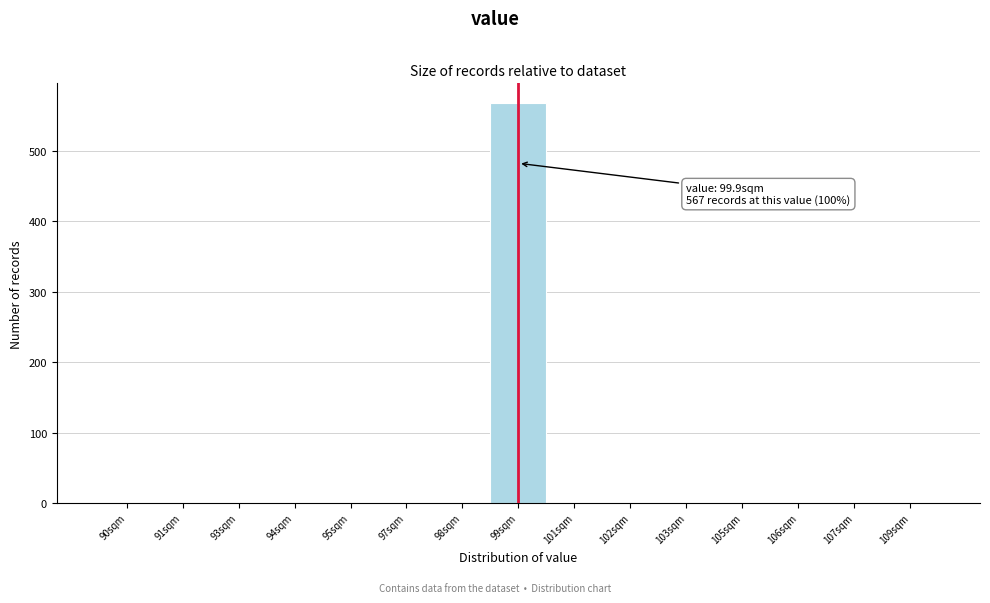

Reading left to right, extract all data points from this chart.

90sqm=0	91sqm=0	93sqm=0	94sqm=0	95sqm=0	97sqm=0	98sqm=0	99sqm=567	101sqm=0	102sqm=0	103sqm=0	105sqm=0	106sqm=0	107sqm=0	109sqm=0